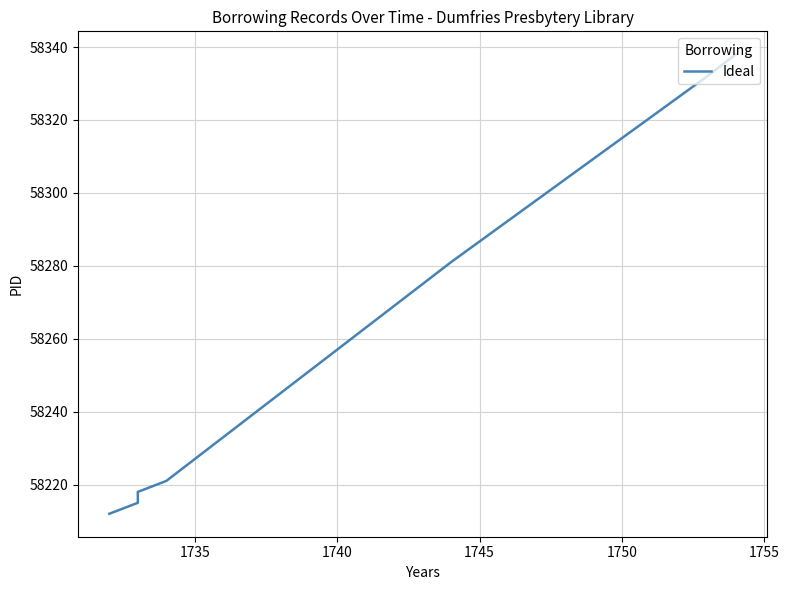

What is the maximum value shown in the chart?

58338